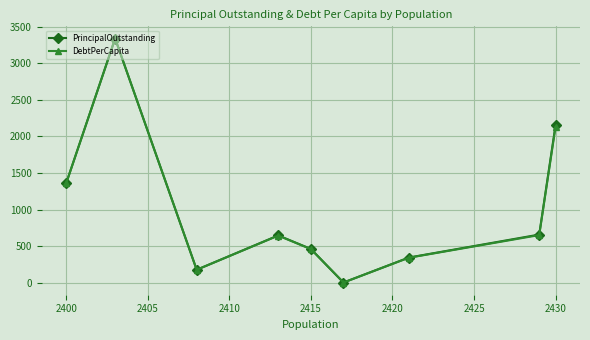

In PrincipalOutstanding, how many points are lower than both neighbors (excluding endpoints)?

2